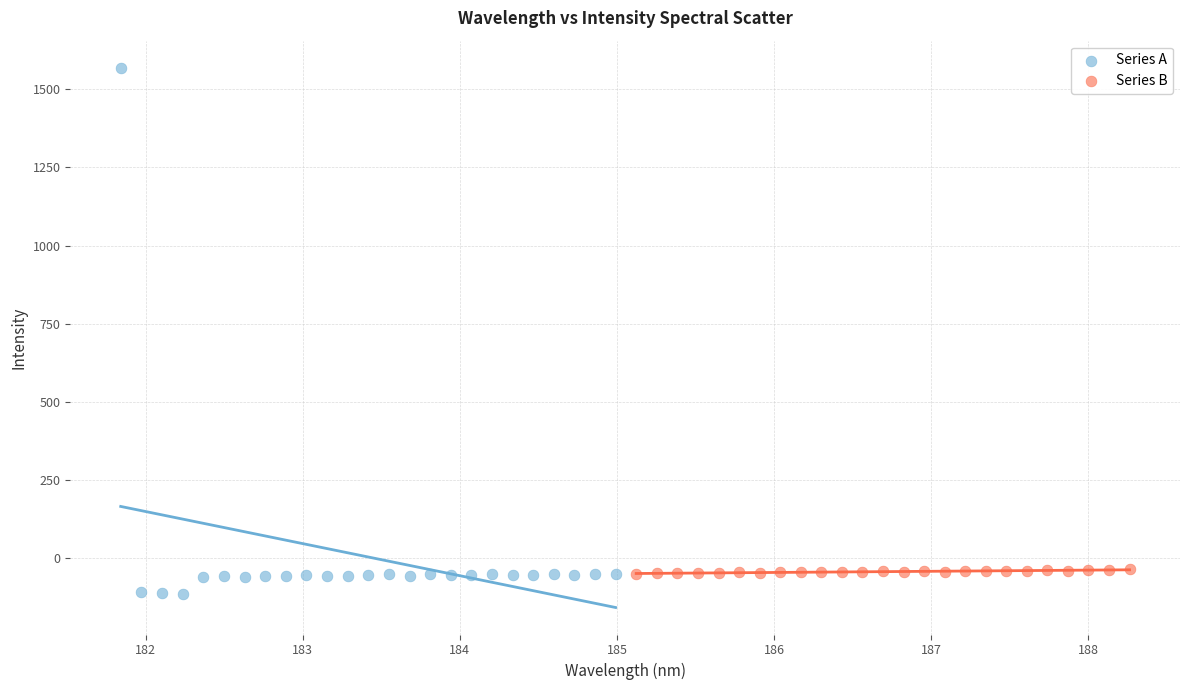

Which series has the widest spread of Y values?

Series A